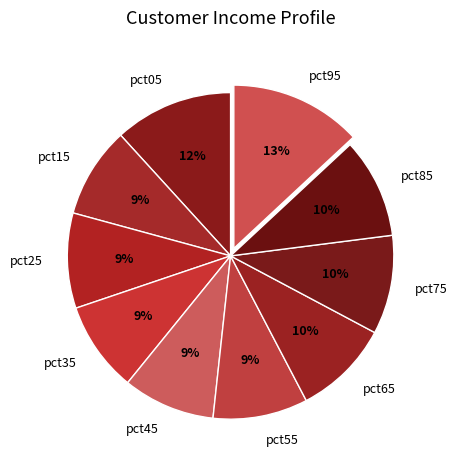

To the nearest percent, what is the difference between the pct85 and pct45 slice percentages?

1%